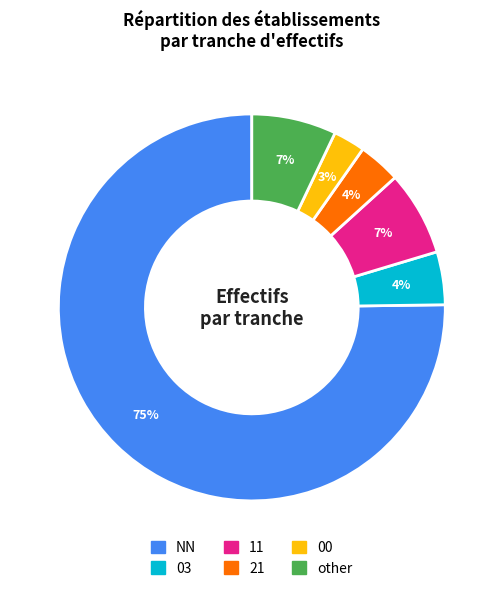

Combined, do NN and 03 account for over 50%?

Yes